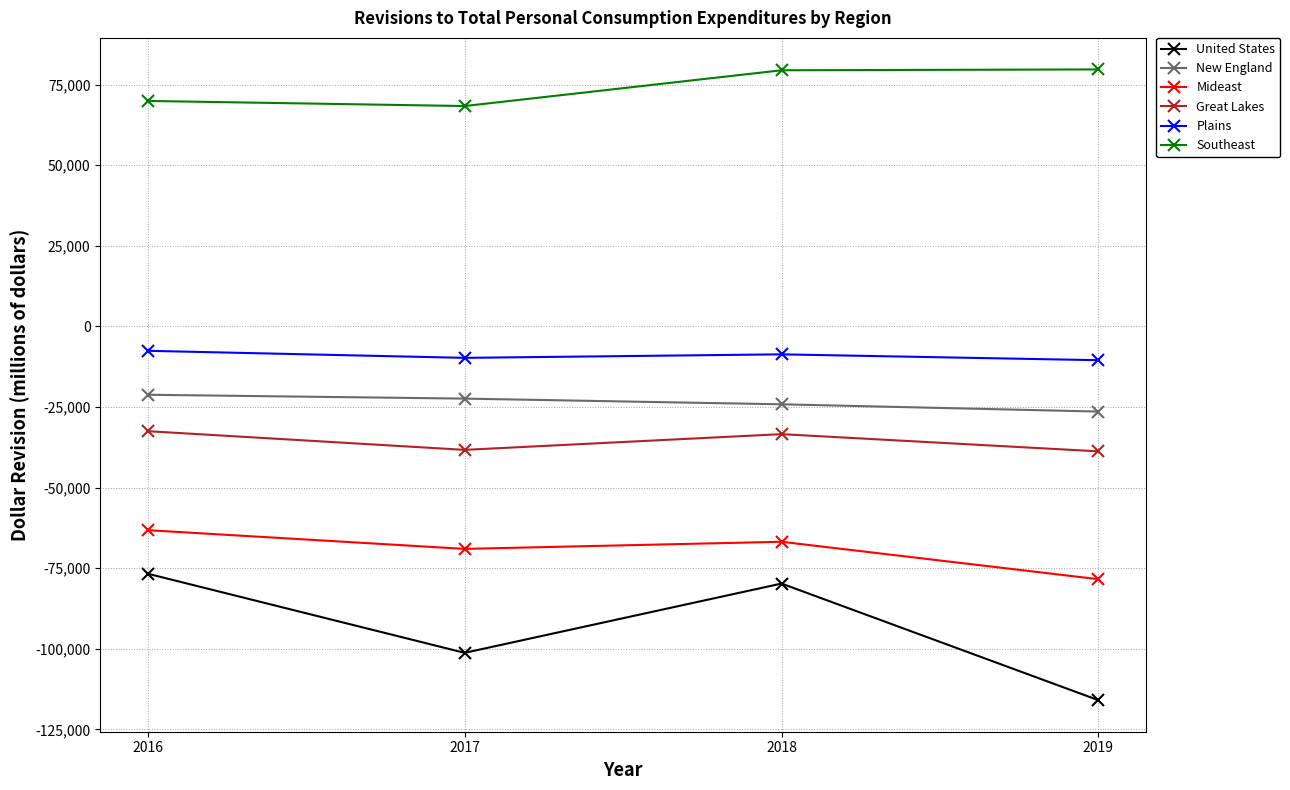

True or false: United States has more than 0 interior local peaks.

True